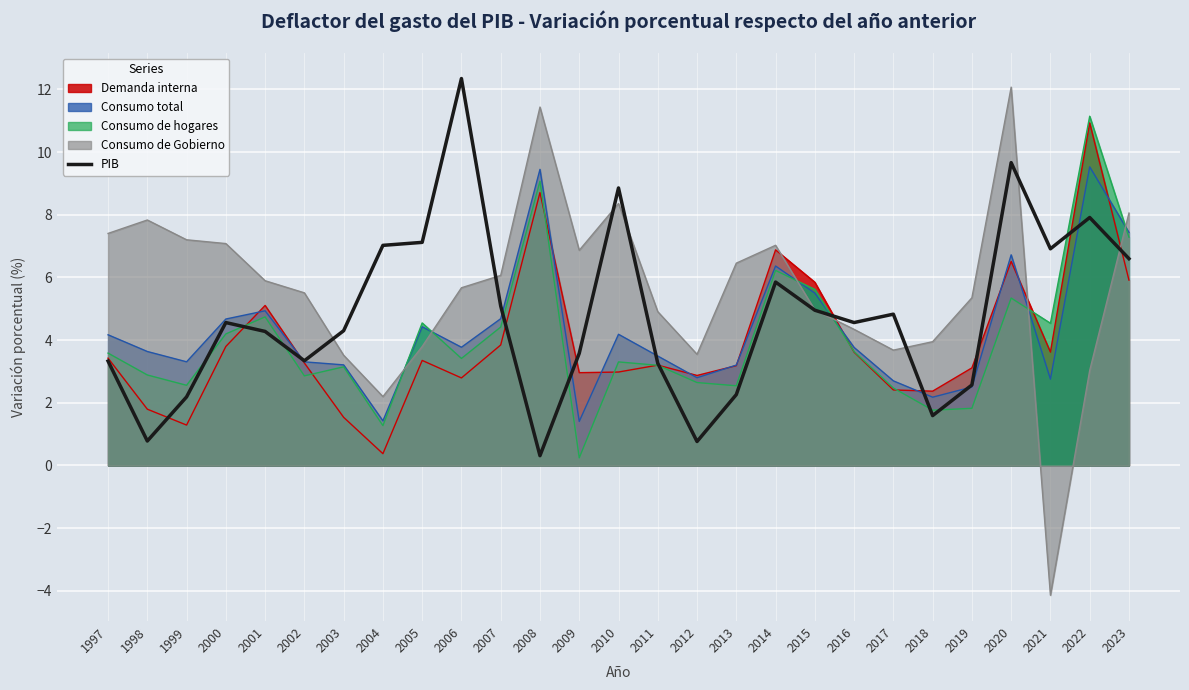

Does the chart display data point markers on the line(s)?

No